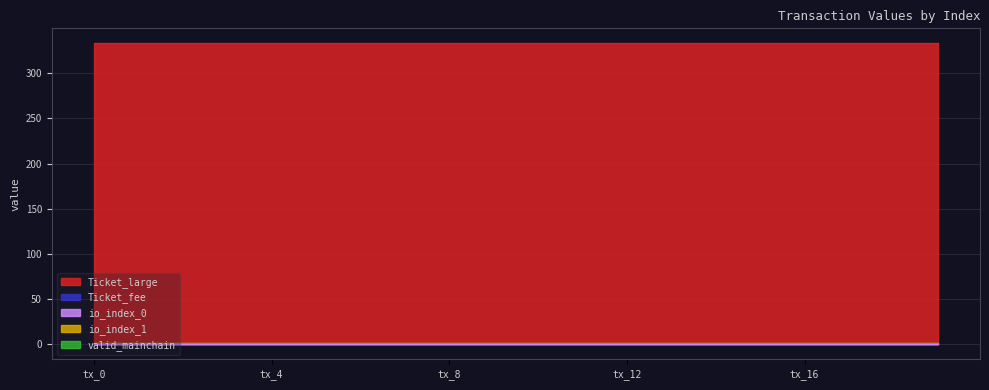

Reading left to right, list all the values displayed in this chart.

Ticket_large: 333.1	333.1	333.1	333.1	333.1	333.1	333.1	333.1	333.1	333.1	333.1	333.1	333.1	333.1	333.1	333.1	333.1	333.1	333.1	333.1
Ticket_fee: 0.0	0.0	0.0	0.0	0.0	0.0	0.0	0.0	0.0	0.0	0.0	0.0	0.0	0.0	0.0	0.0	0.0	0.0	0.0	0.0
io_index_0: 0.0	0.0	0.0	0.0	0.0	0.0	0.0	0.0	0.0	0.0	0.0	0.0	0.0	0.0	0.0	0.0	0.0	0.0	0.0	0.0
io_index_1: 1.0	1.0	1.0	1.0	1.0	1.0	1.0	1.0	1.0	1.0	1.0	1.0	1.0	1.0	1.0	1.0	1.0	1.0	1.0	1.0
valid_mainchain: 1.0	1.0	1.0	1.0	1.0	1.0	1.0	1.0	1.0	1.0	1.0	1.0	1.0	1.0	1.0	1.0	1.0	1.0	1.0	1.0